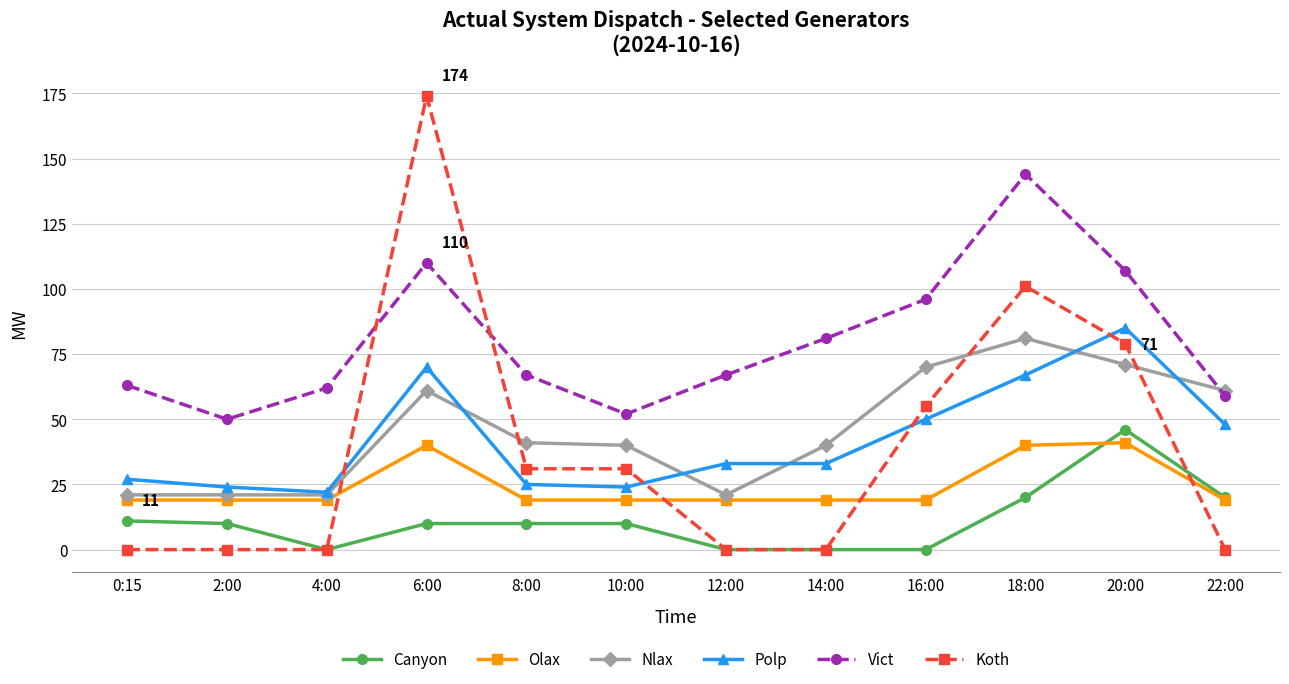

What is the difference between the second highest and minimum values in the Vict series?

60